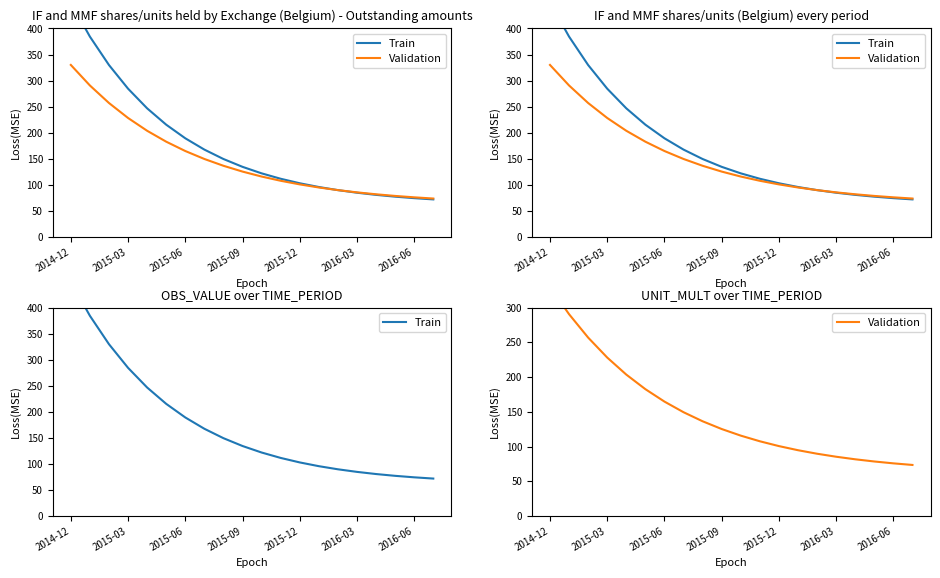

How many data points in Validation are above 125?

10